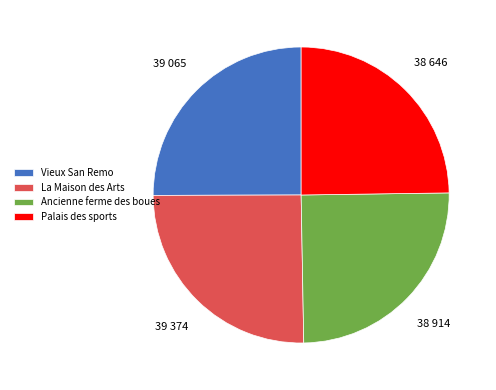

Is there any slice that represents more than half of the pie?

No